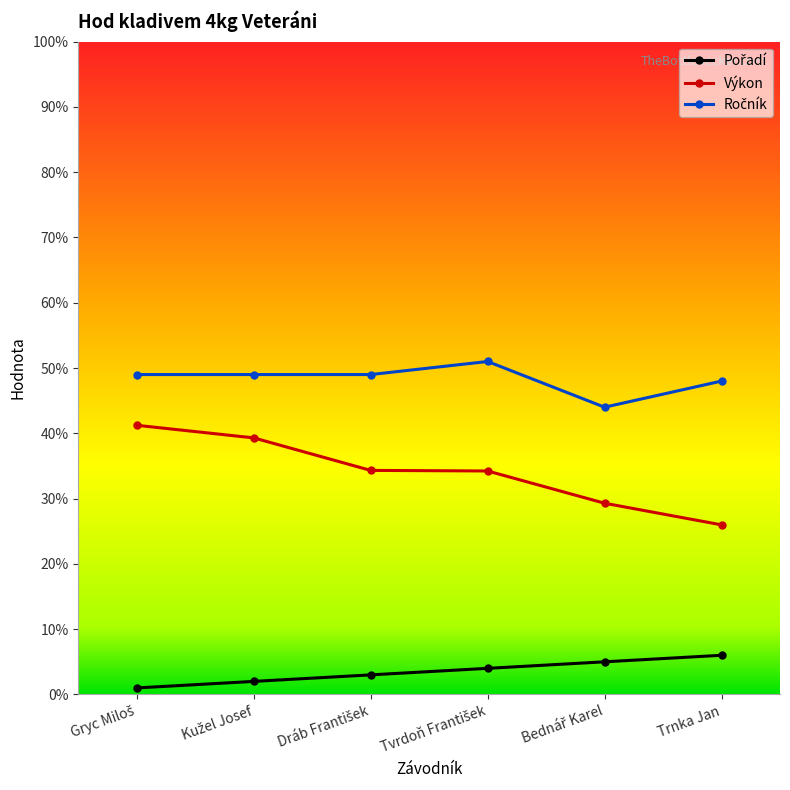

True or false: Výkon has a value of 26.0 at Trnka Jan.

True